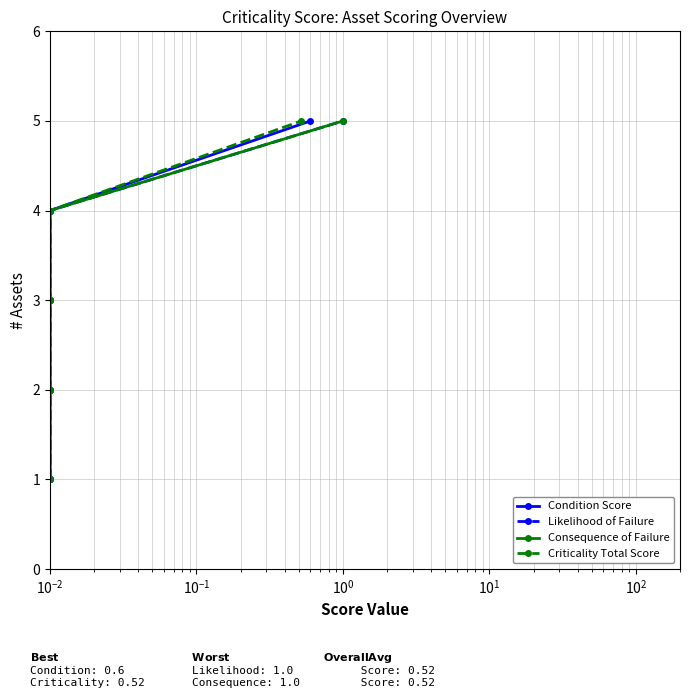

Which has a higher value, $\mathdefault{10^{1}}$ or $\mathdefault{10^{-1}}$?

$\mathdefault{10^{1}}$